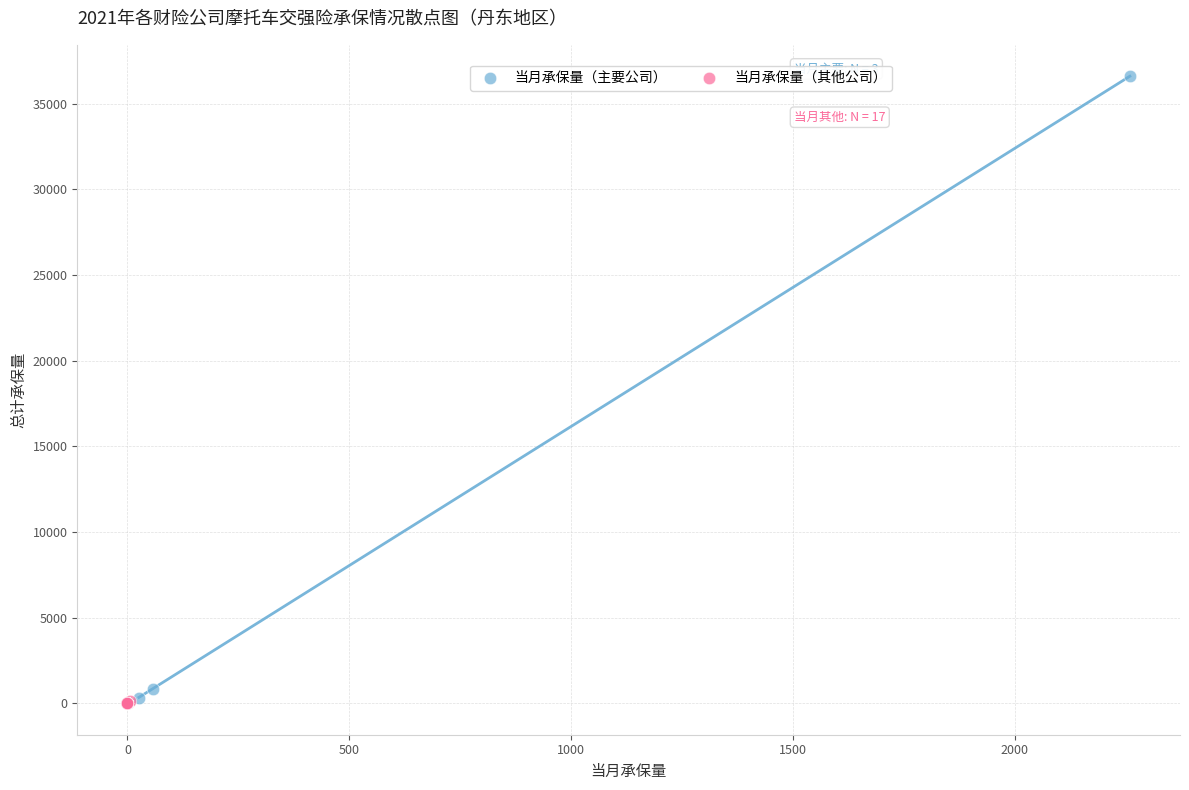

Which series reaches the maximum Y coordinate?

当月承保量（主要公司）